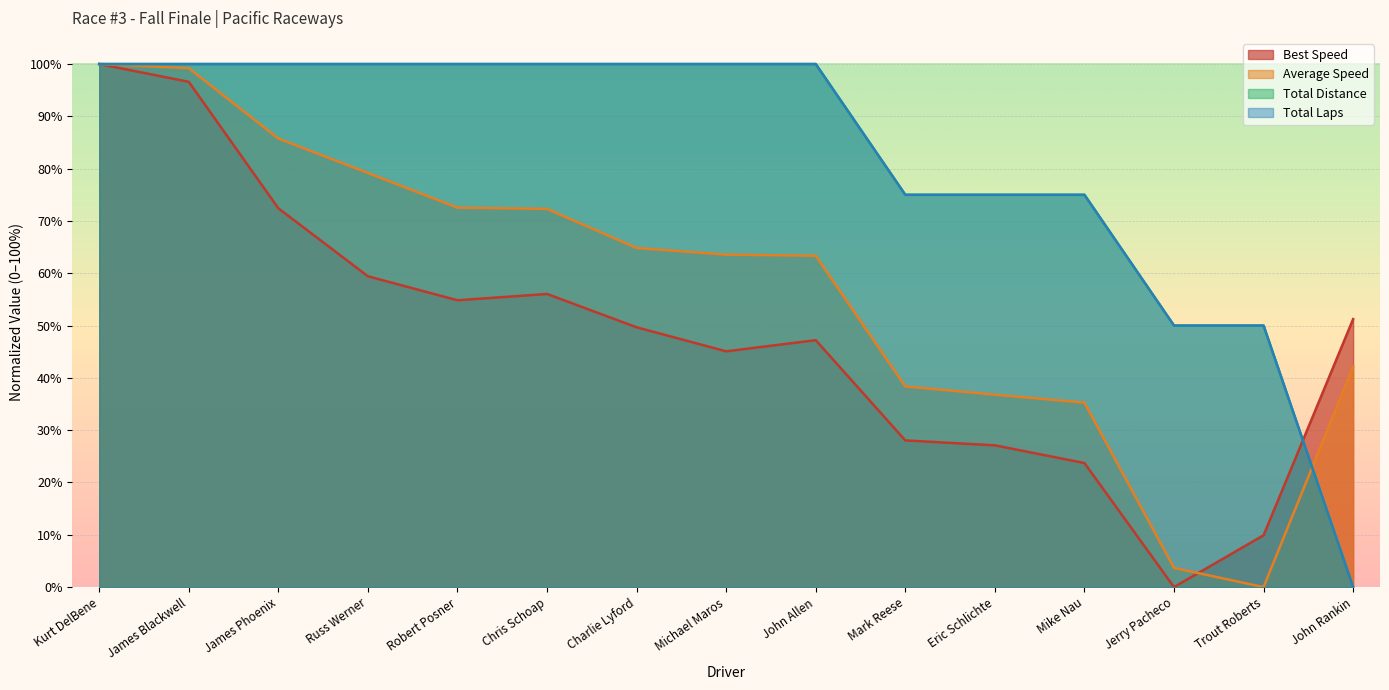

In Average Speed, how many points are lower than both neighbors (excluding endpoints)?

1